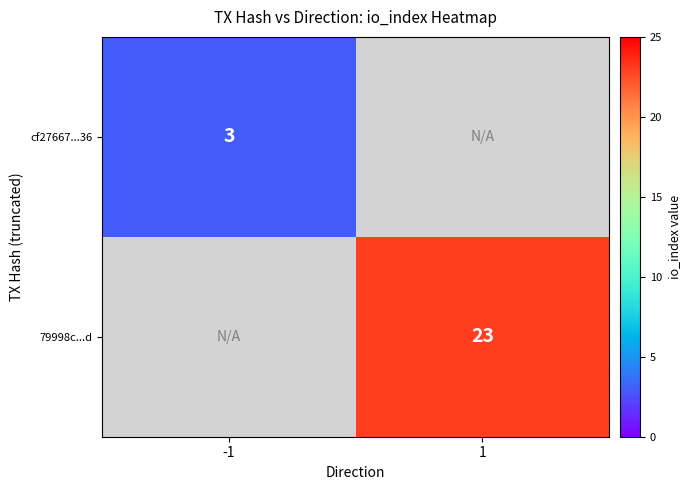

What is the smallest value displayed?

3.0